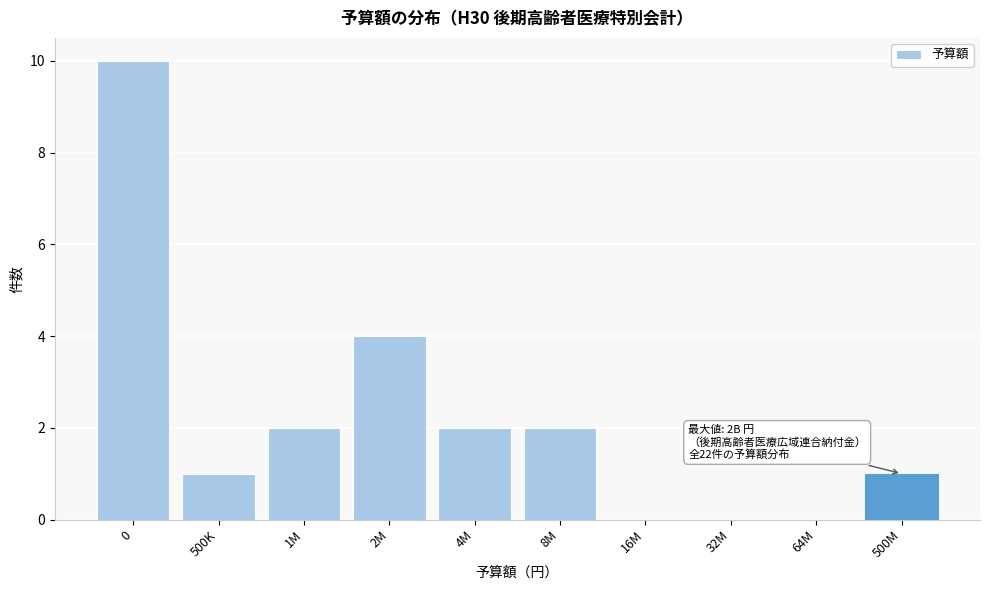

Reading left to right, what are all the values shown in this chart?

0=10	500K=1	1M=2	2M=4	4M=2	8M=2	16M=0	32M=0	64M=0	500M=1